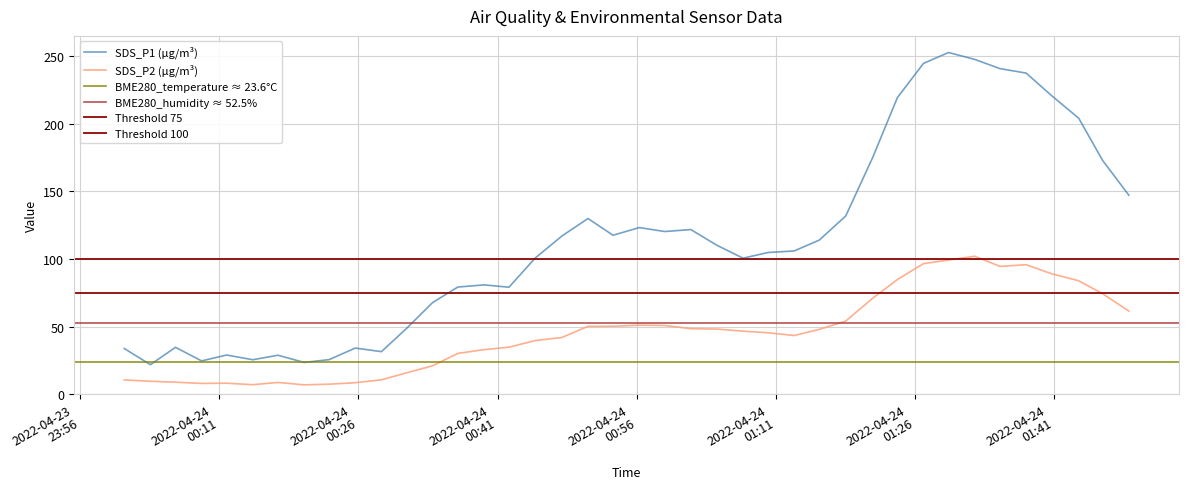

What is the value of the SDS_P2 point at the 4th from the left?

7.9